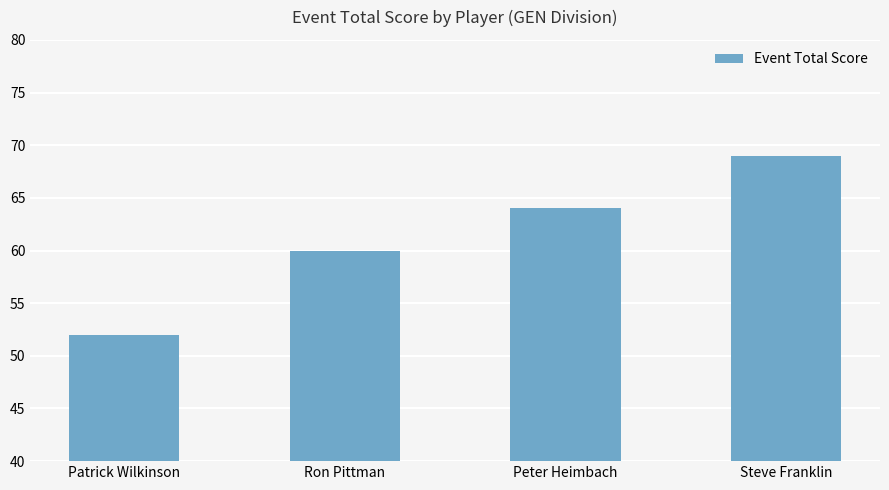

Reading left to right, transcribe all the data shown in this chart.

52	60	64	69